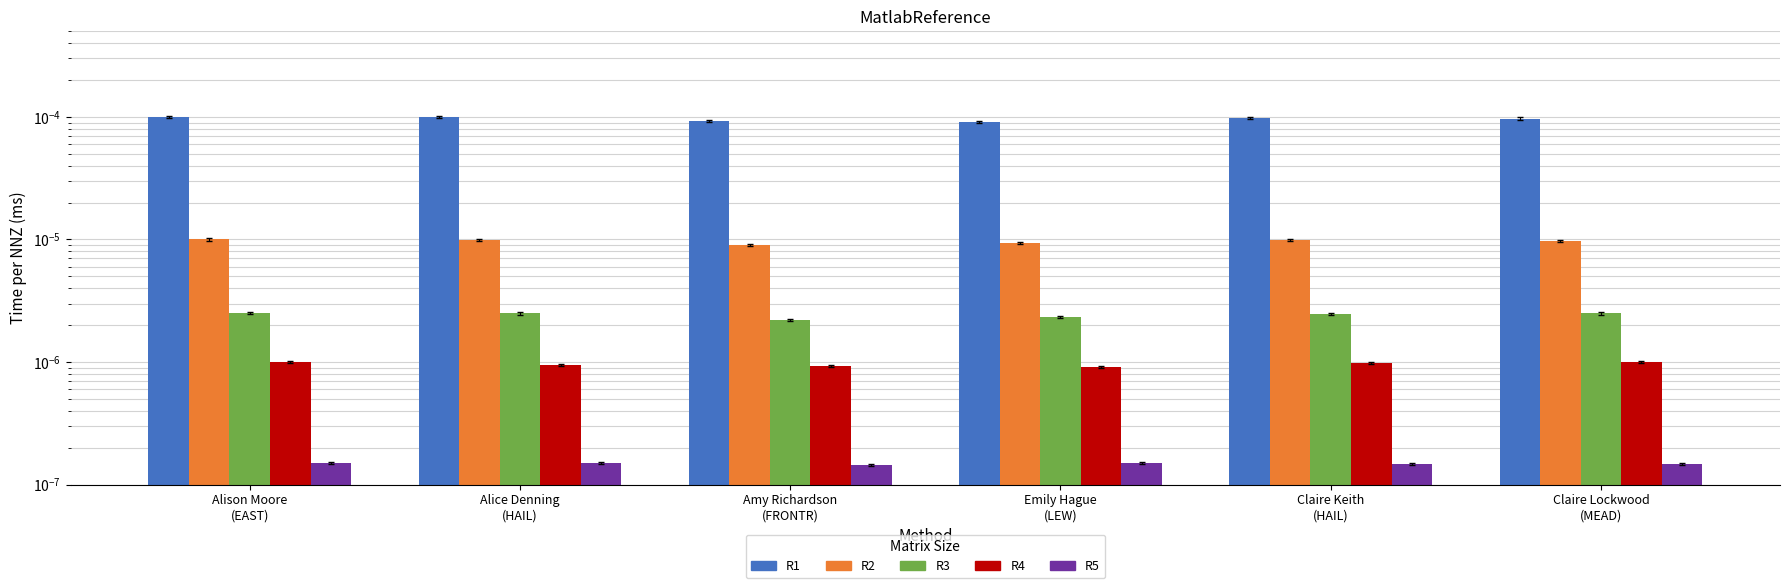

Which has a higher value, Amy Richardson
(FRONTR) or Alison Moore
(EAST)?

Alison Moore
(EAST)